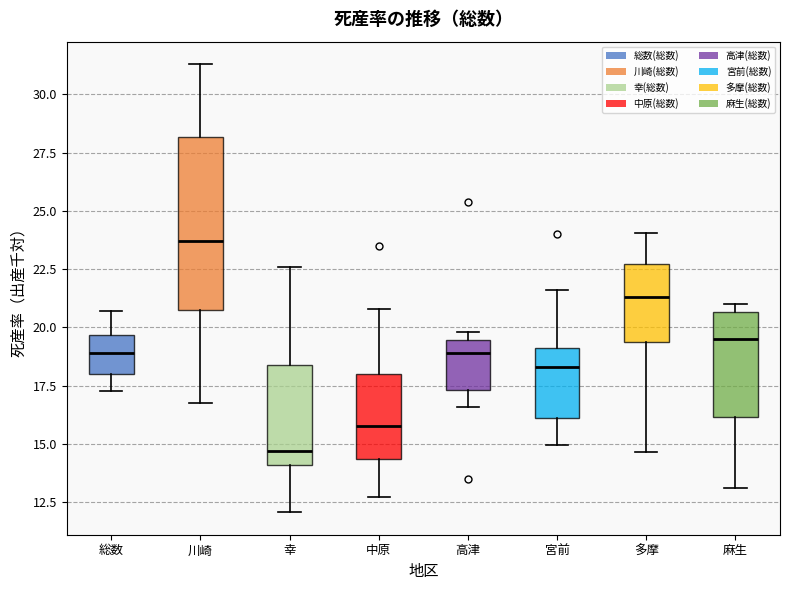

Comparing the boxes themselves (not the whiskers), which one is the tallest?

川崎